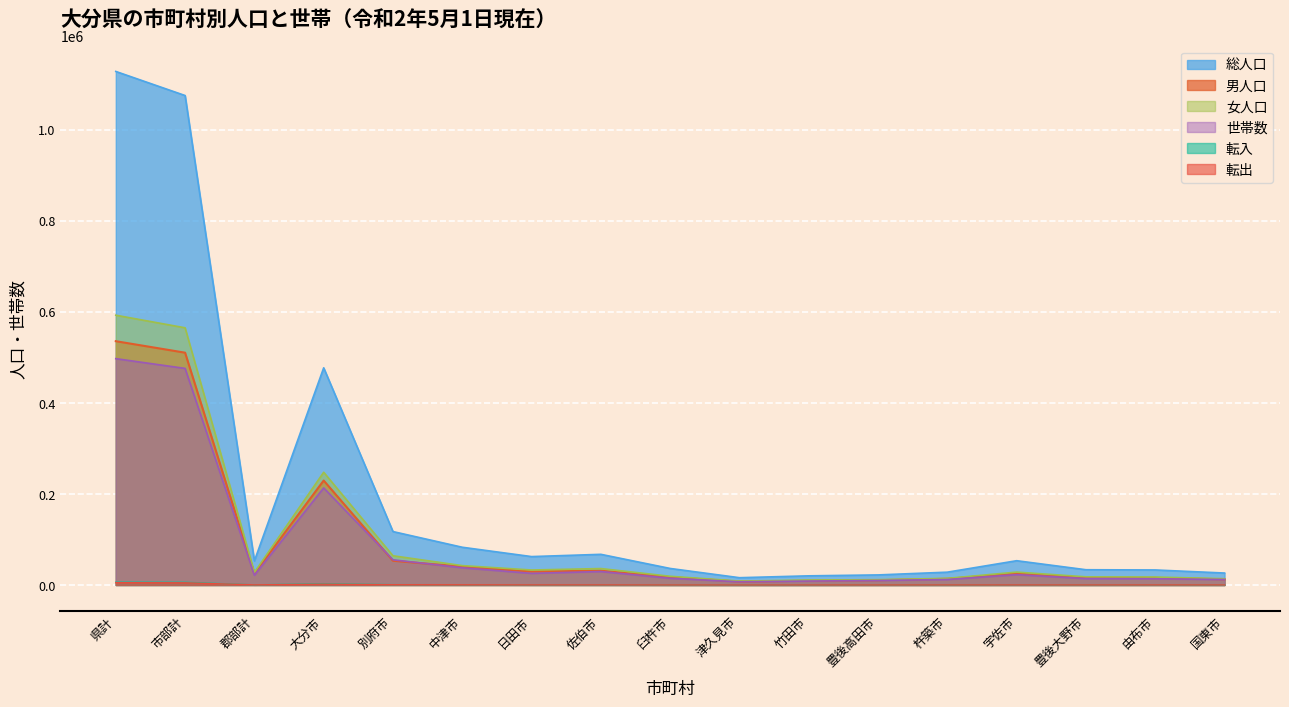

What is the label of the 4th point from the right?

宇佐市